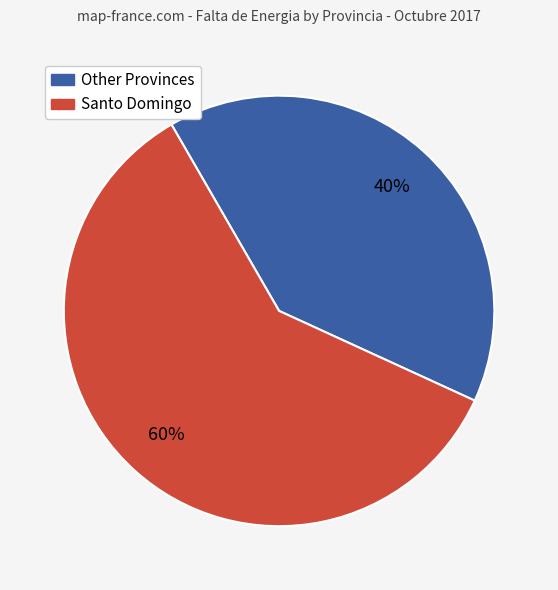

To the nearest percent, what is the difference between the largest and smallest slice percentages?

20%